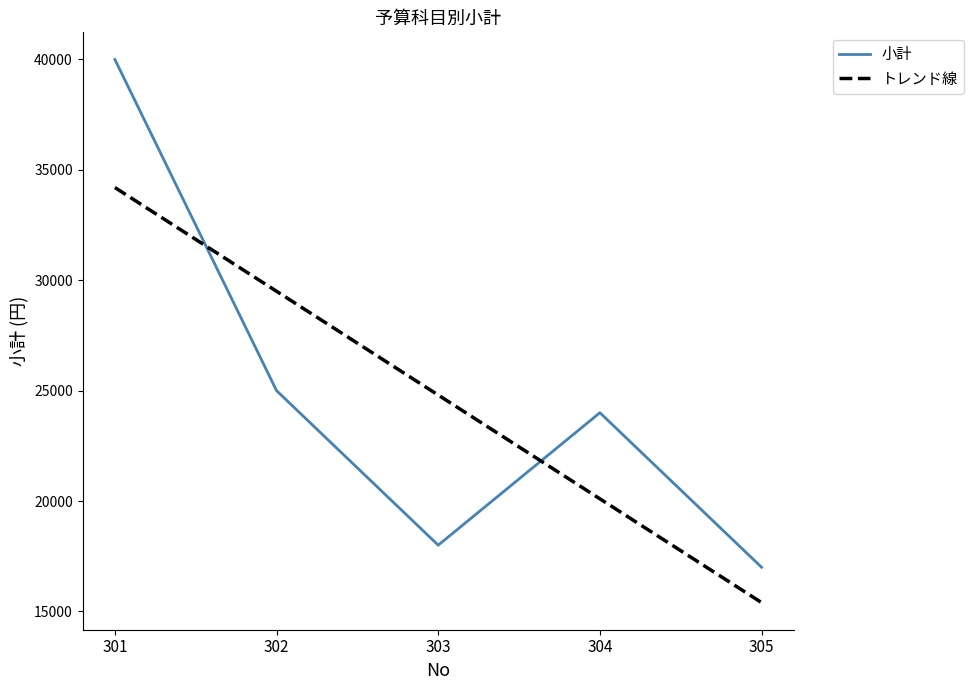

The トレンド線 series shows 49898.1 at 301. True or false?

False